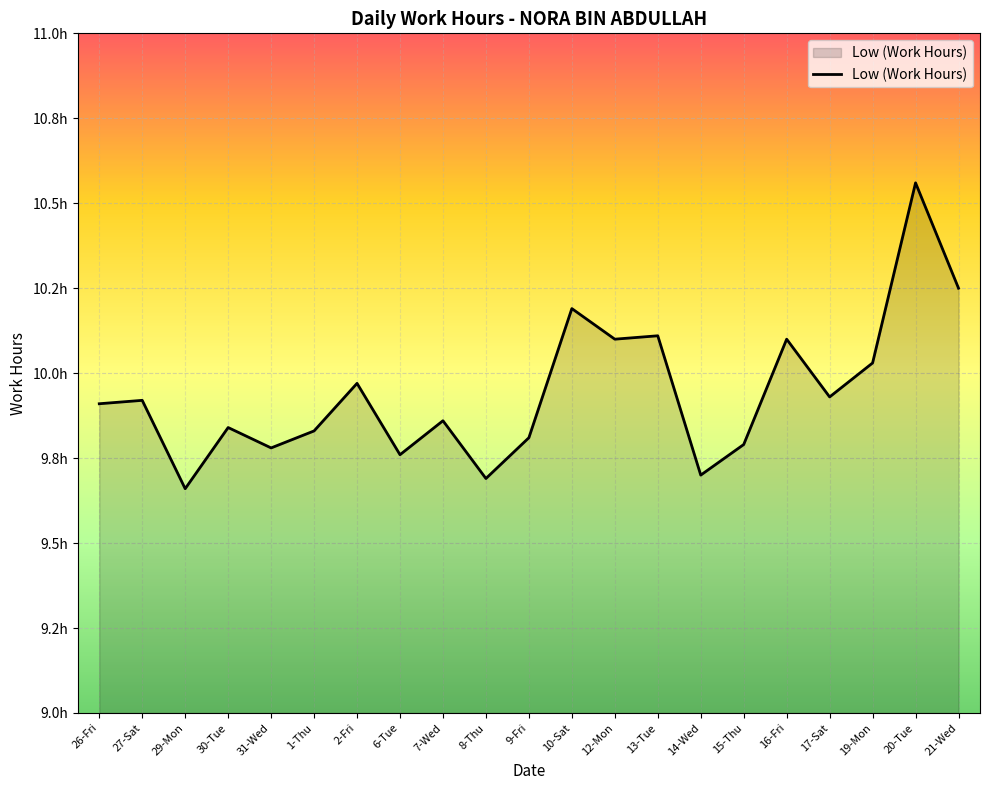

What is the value of the 12th point from the left?

10.2